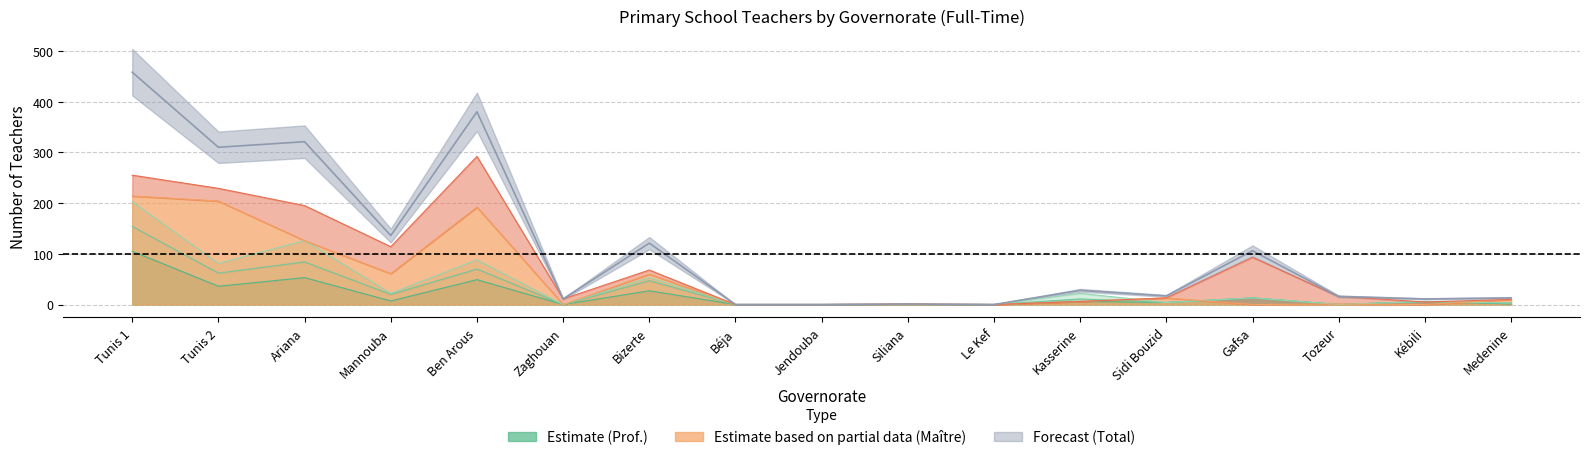

What position from the left is Bizerte?

7